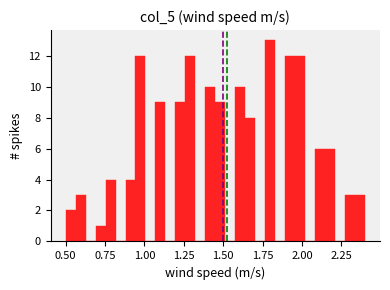

Around what value on the x-axis is the tallest bar? Give the approximate position of its centre, as read against the axis.

1.80